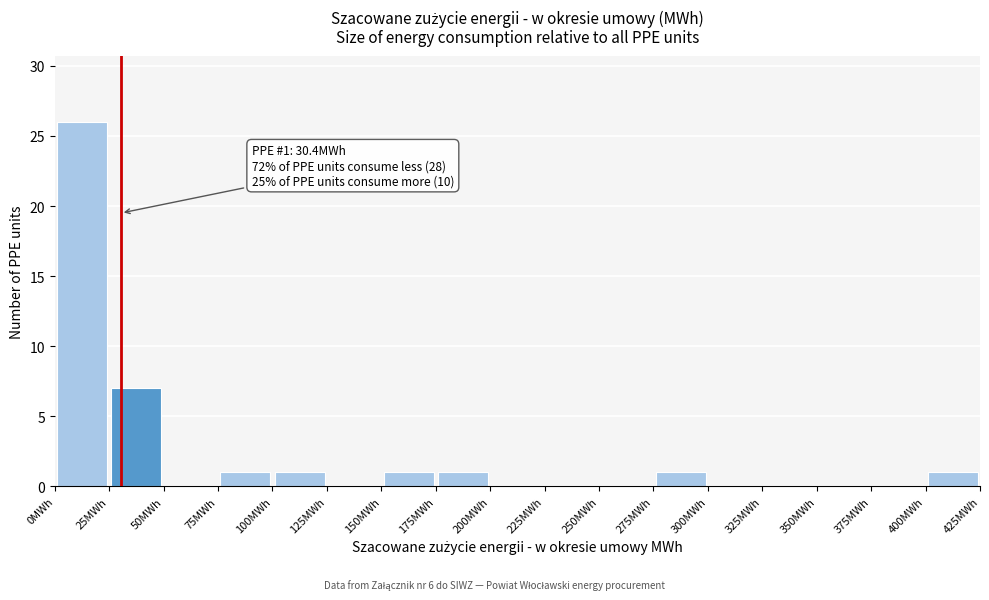

Which range on the x-axis has the tallest bar?

0 to 25